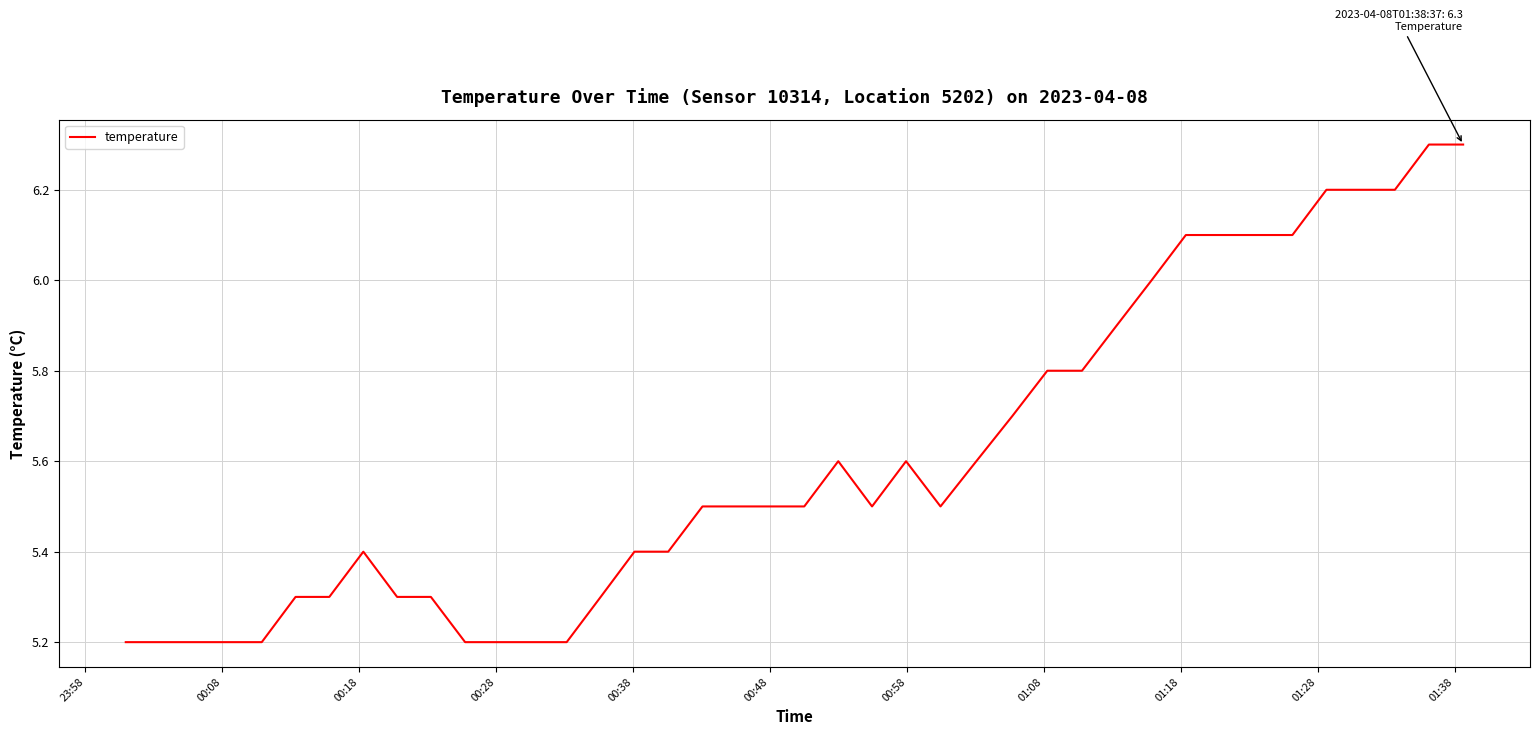

What is the smallest value displayed?

5.2